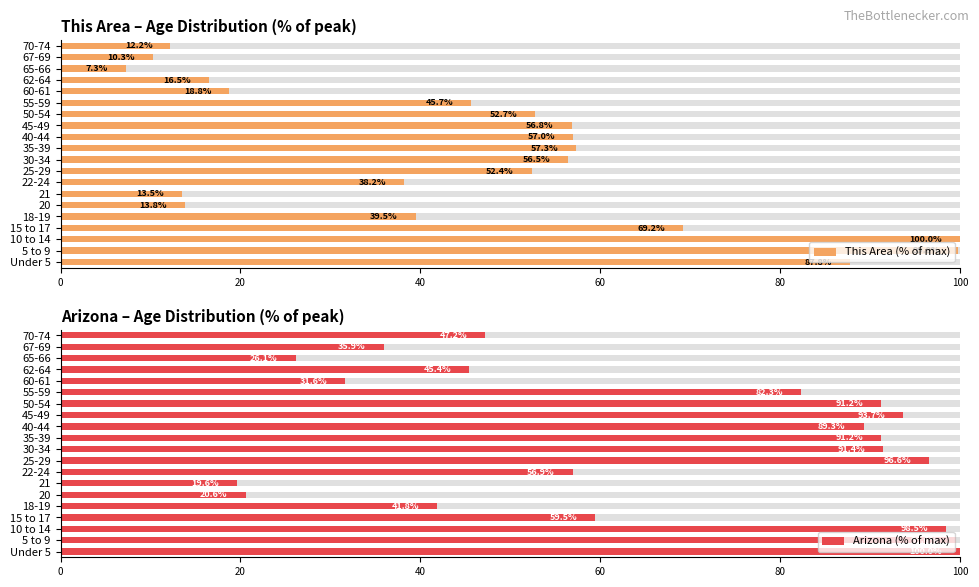

Reading right to left, extract all data points from this chart.

This Area (% of max): 12.2	10.3	7.3	16.5	18.8	45.7	52.7	56.8	57.0	57.3	56.5	52.4	38.2	13.5	13.8	39.5	69.2	100.0	99.8	87.8
Arizona (% of max): 47.2	35.9	26.1	45.4	31.6	82.3	91.2	93.7	89.3	91.2	91.4	96.6	56.9	19.6	20.6	41.8	59.5	98.5	99.6	100.0